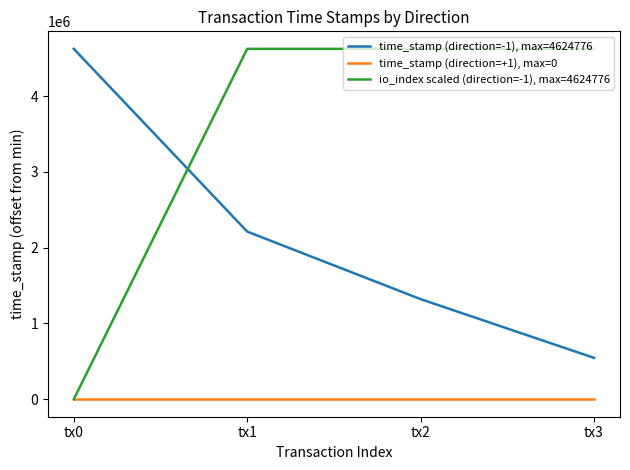

The io_index scaled (direction=-1), max=4624776 series shows 0 at tx0. True or false?

True